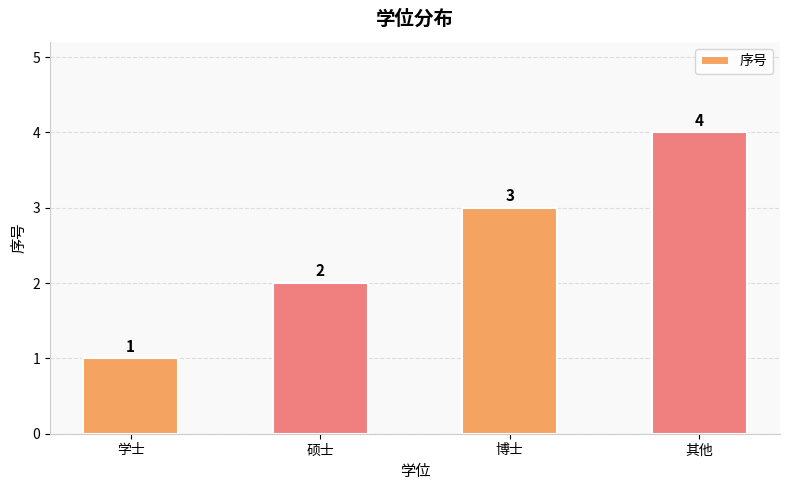

Approximately how many times larger is the value at 学士 compared to 硕士?

0.5